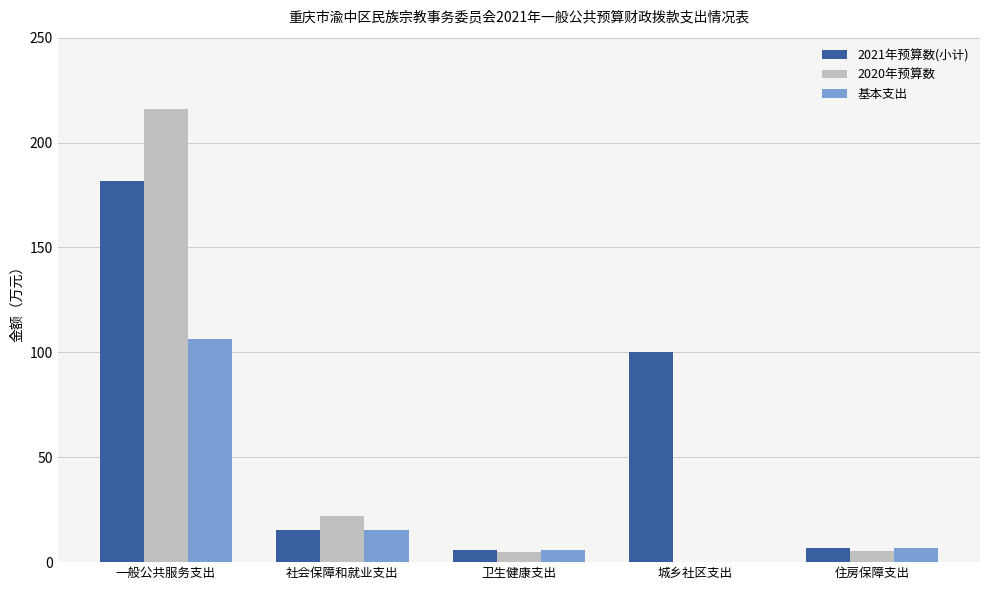

Which label corresponds to the largest value in the chart?

一般公共服务支出